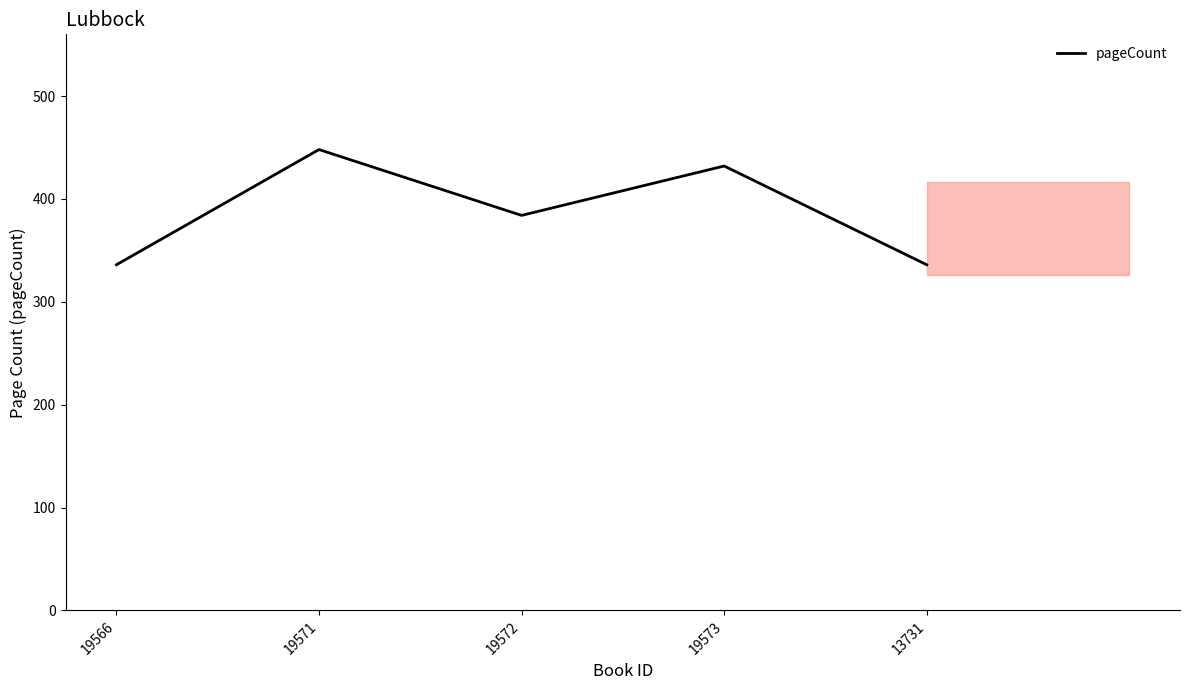

What is the greatest value displayed?

448